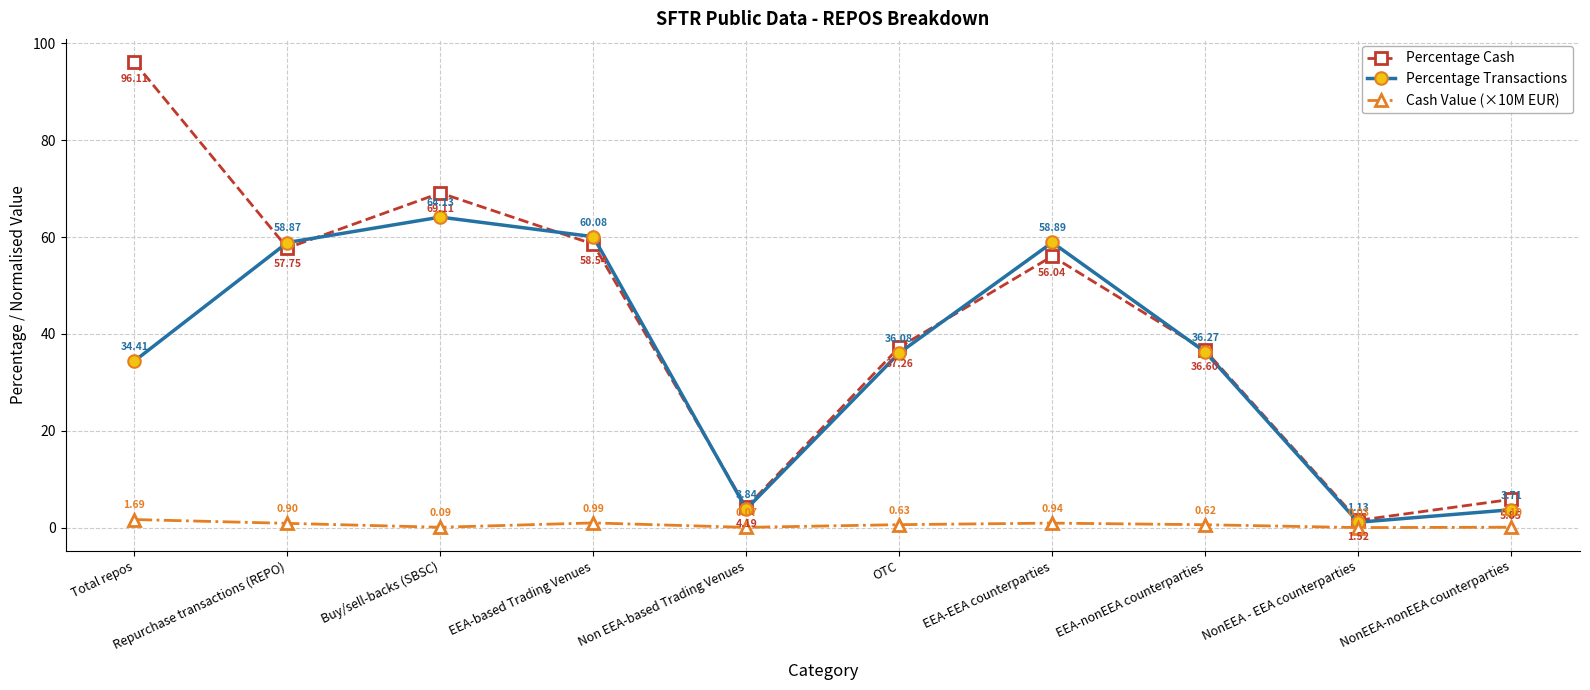

What is the difference between the Percentage Cash values at Non EEA-based Trading Venues and EEA-nonEEA counterparties?

32.4